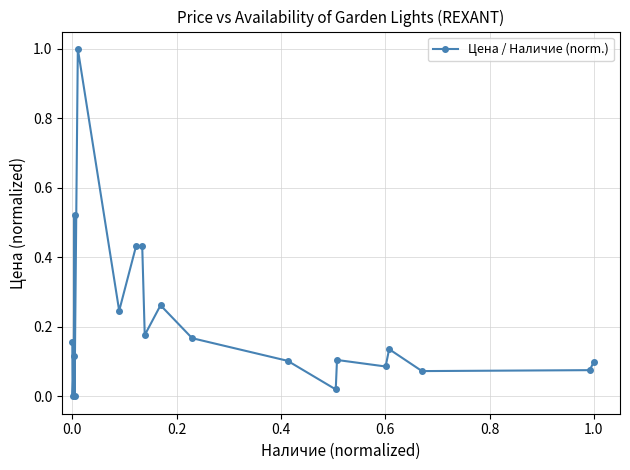

How many lines are shown in the chart?

1